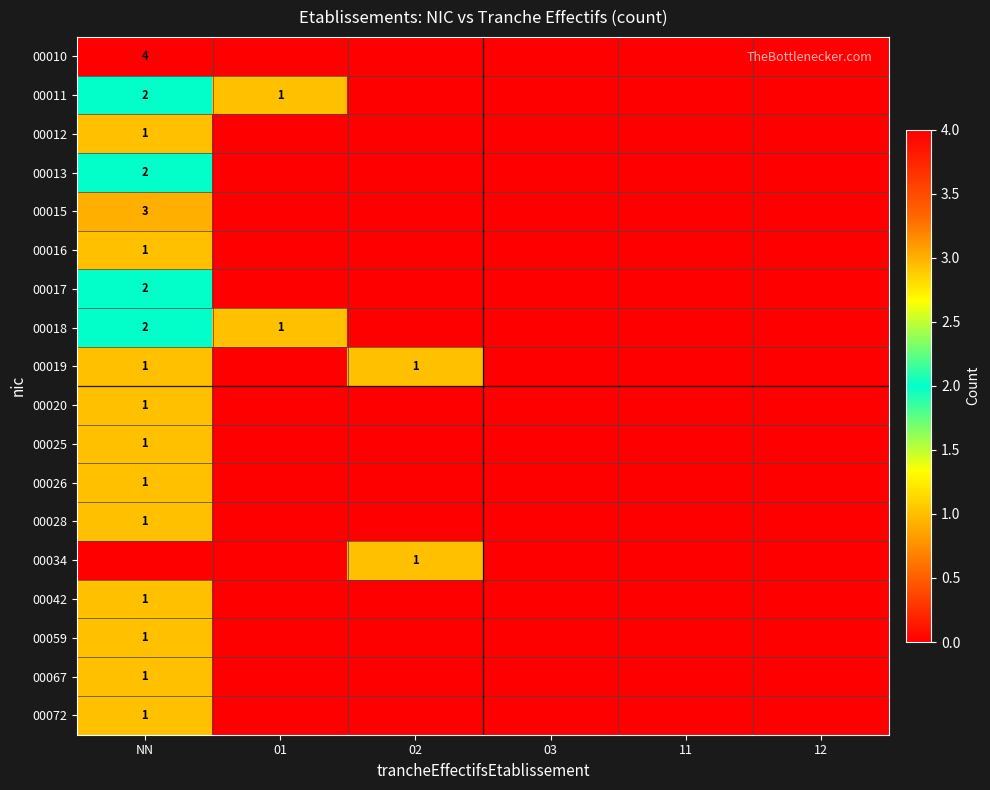

True or false: 00011 has a value of 1 at NN.

False